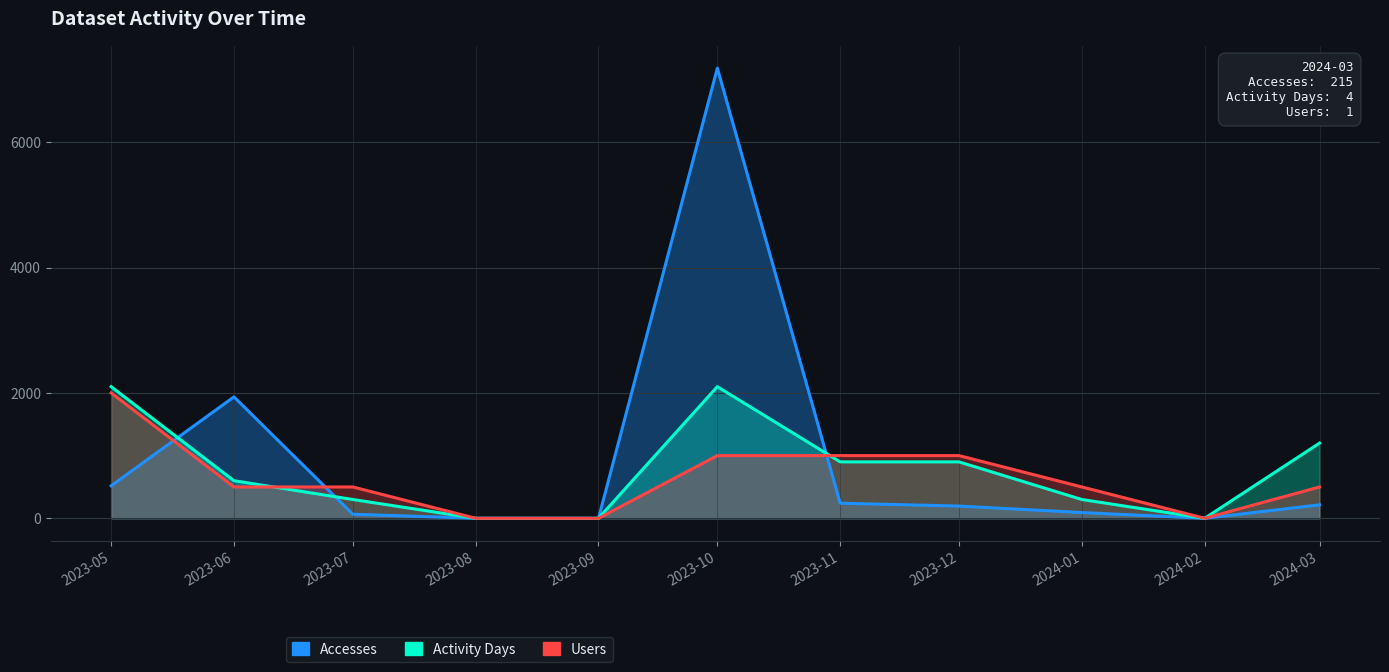

Count the number of data series in this chart.

3